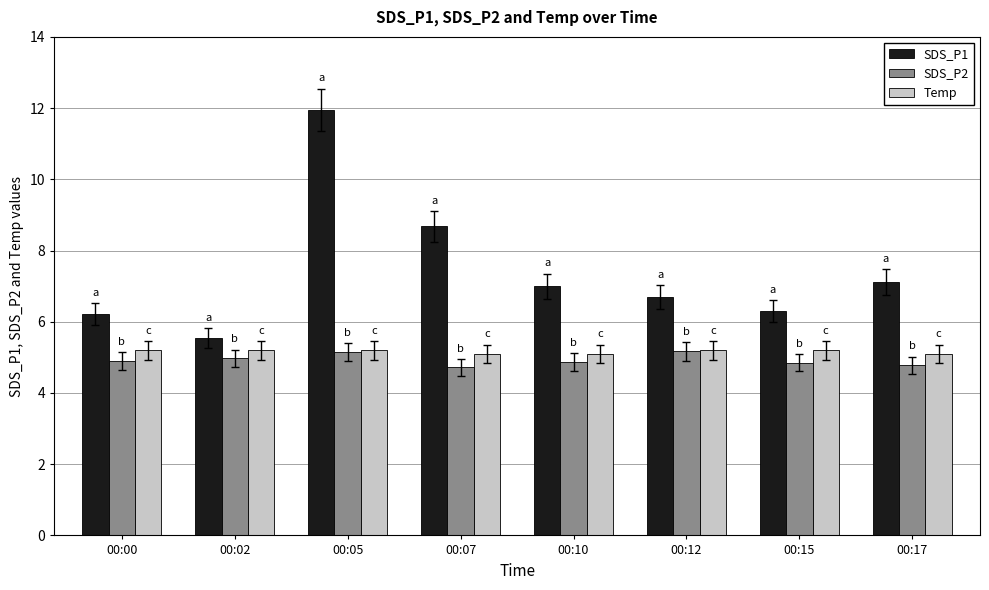

What is the difference between the highest and lowest values at 00:12?

1.5